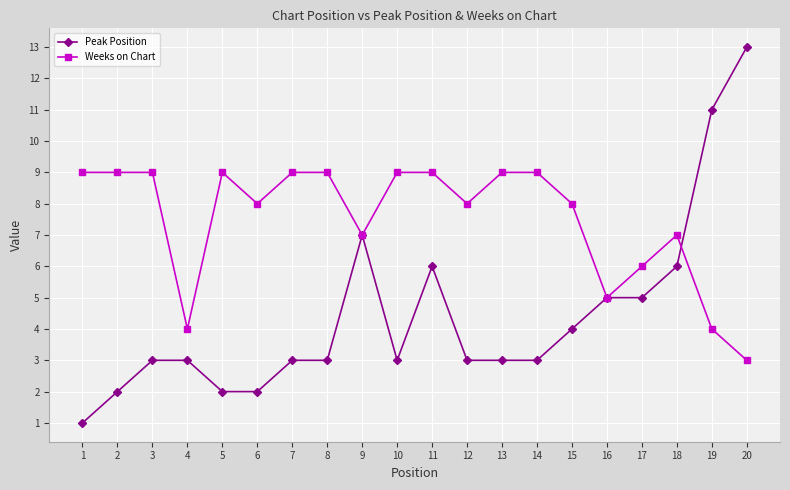

Between 1 and 9, which series saw the biggest shift?

Peak Position